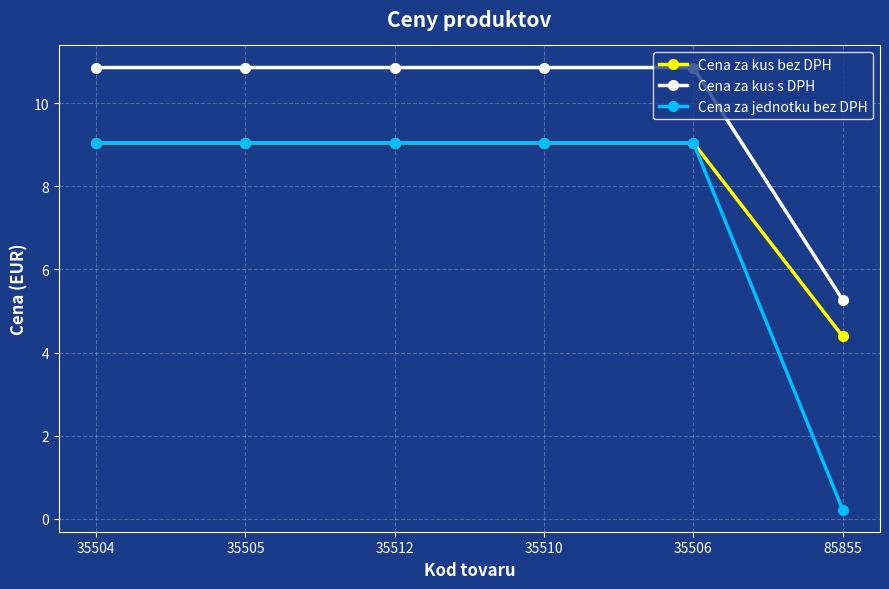

Reading right to left, list all the values displayed in this chart.

Cena za kus bez DPH: 85855=4.4	35506=9.1	35510=9.1	35512=9.1	35505=9.1	35504=9.1
Cena za kus s DPH: 85855=5.3	35506=10.9	35510=10.9	35512=10.9	35505=10.9	35504=10.9
Cena za jednotku bez DPH: 85855=0.2	35506=9.1	35510=9.1	35512=9.1	35505=9.1	35504=9.1